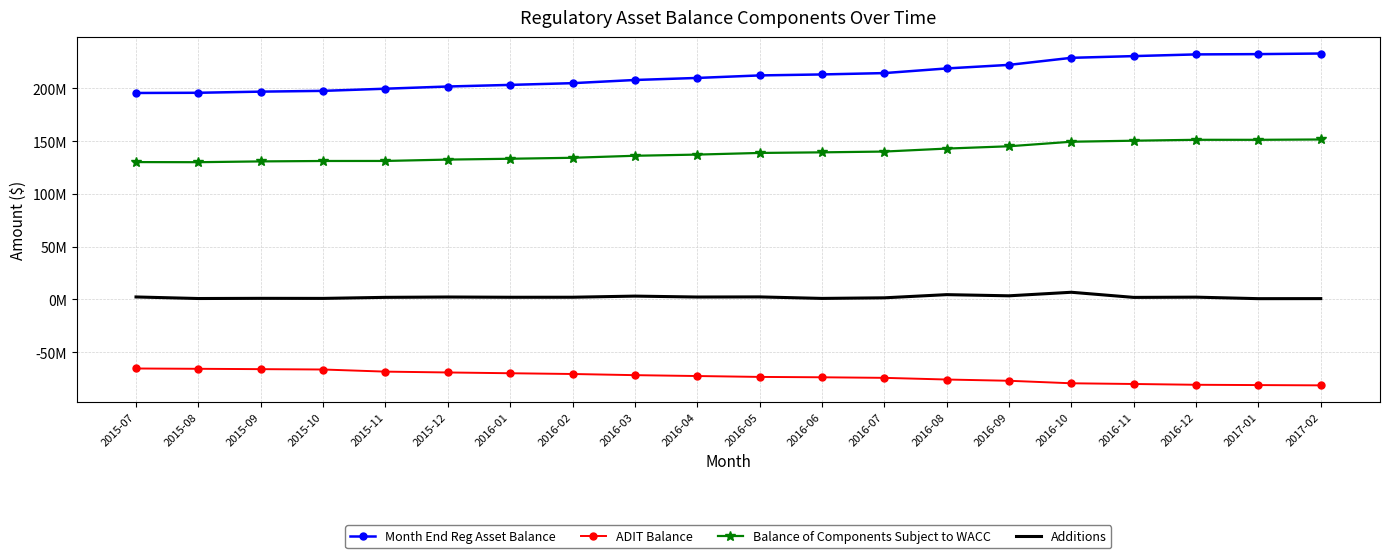

True or false: Additions and Month End Reg Asset Balance intersect in this chart.

False